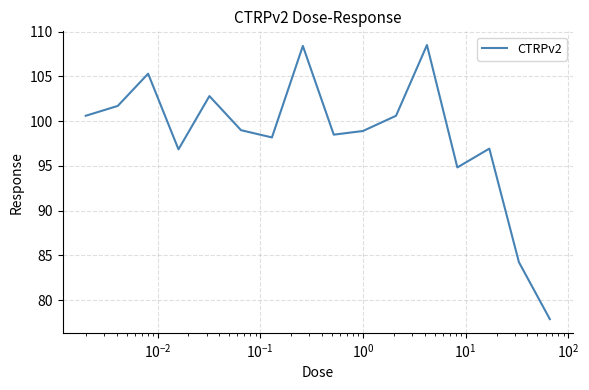

What is the average value?

98.3